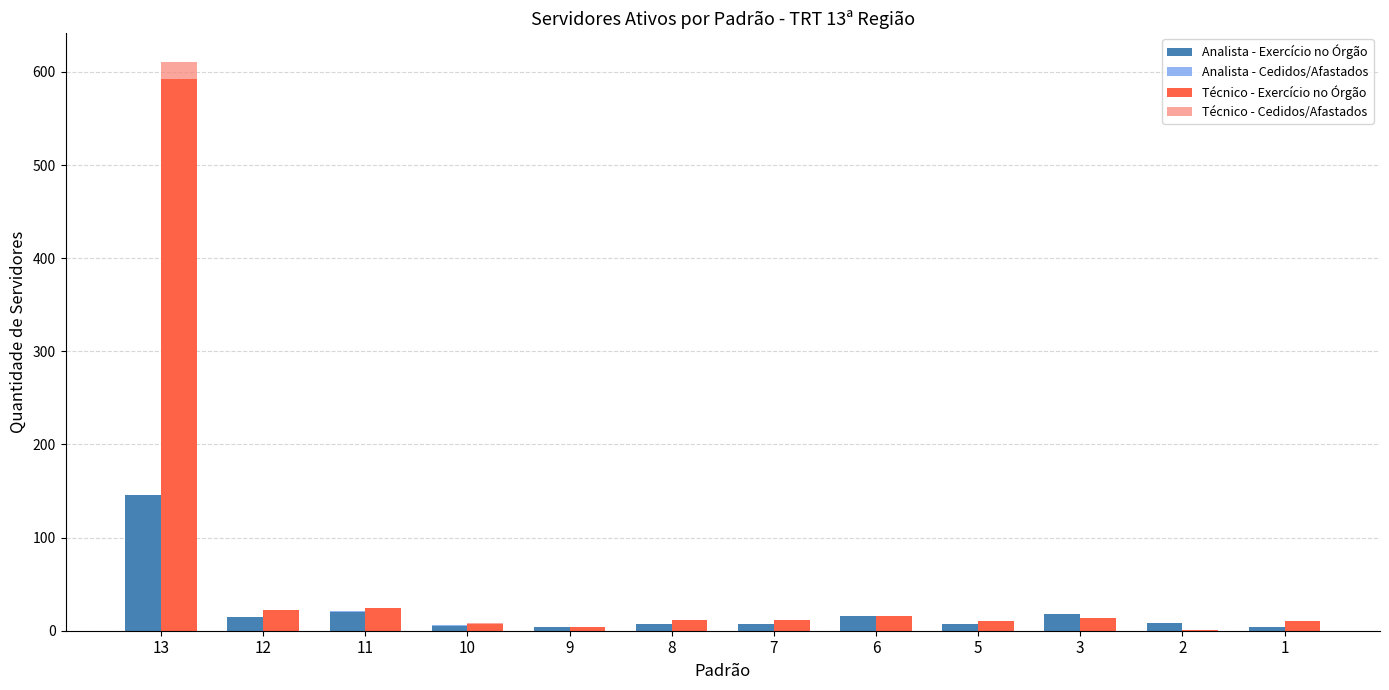

The value of Analista - Exercício no Órgão at 5 is 7. True or false?

True